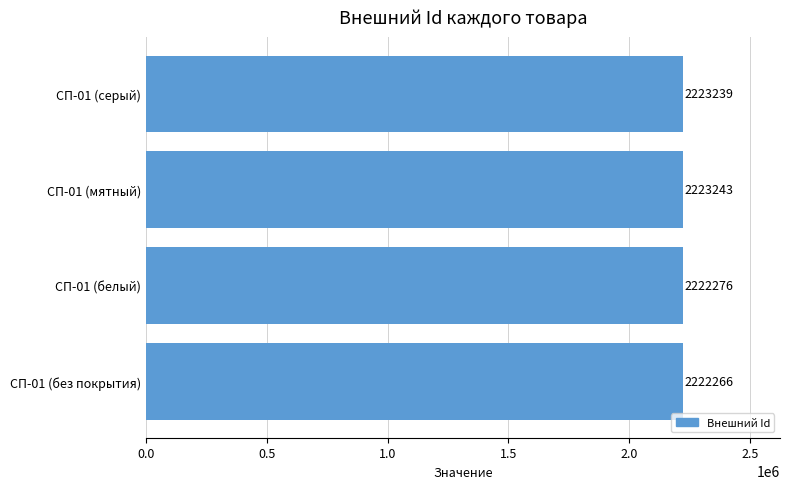

Reading top to bottom, extract all data points from this chart.

СП-01 (серый)=2223239	СП-01 (мятный)=2223243	СП-01 (белый)=2222276	СП-01 (без покрытия)=2222266